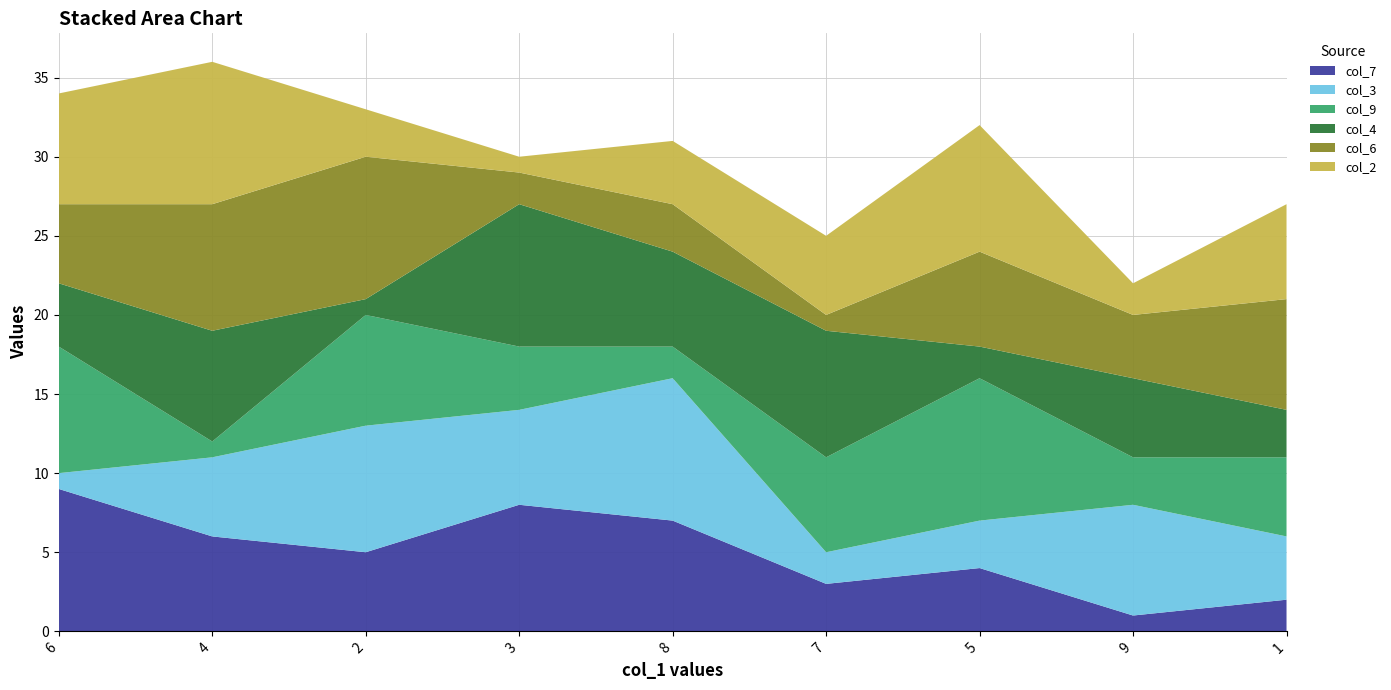

Reading left to right, extract all data points from this chart.

col_7: 9	6	5	8	7	3	4	1	2
col_3: 1	5	8	6	9	2	3	7	4
col_9: 8	1	7	4	2	6	9	3	5
col_4: 4	7	1	9	6	8	2	5	3
col_6: 5	8	9	2	3	1	6	4	7
col_2: 7	9	3	1	4	5	8	2	6